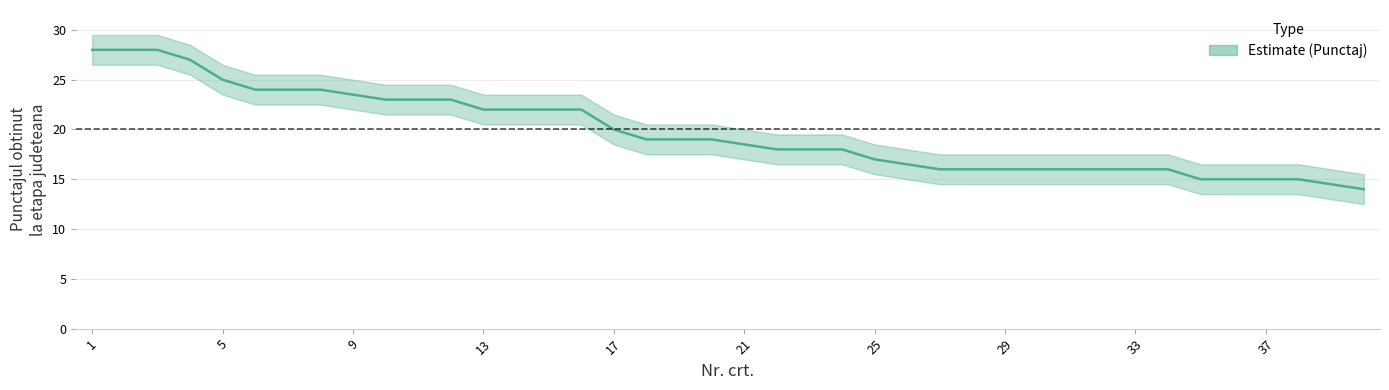

Does the chart display data point markers on the line(s)?

No